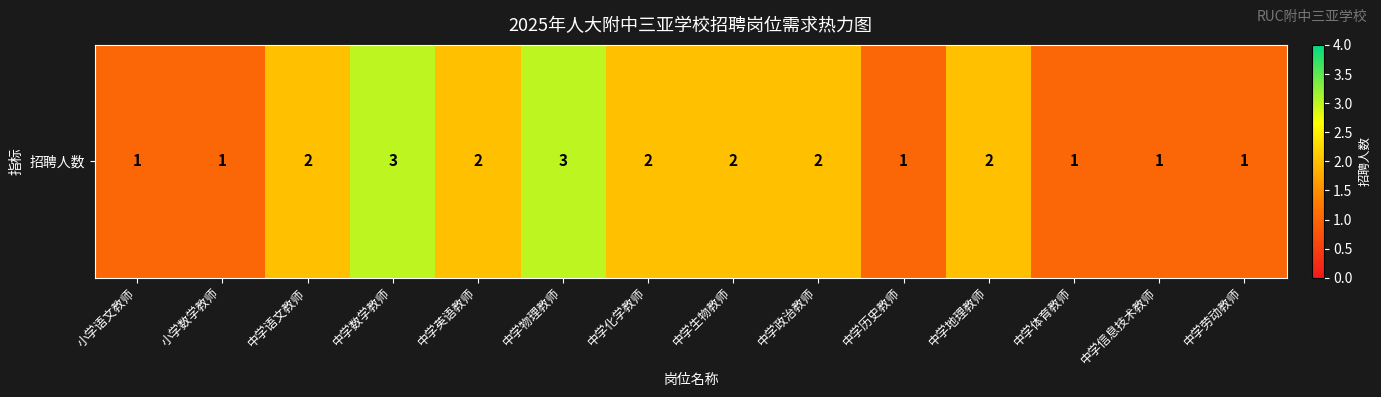

What is the difference between the second highest and second lowest values?

2